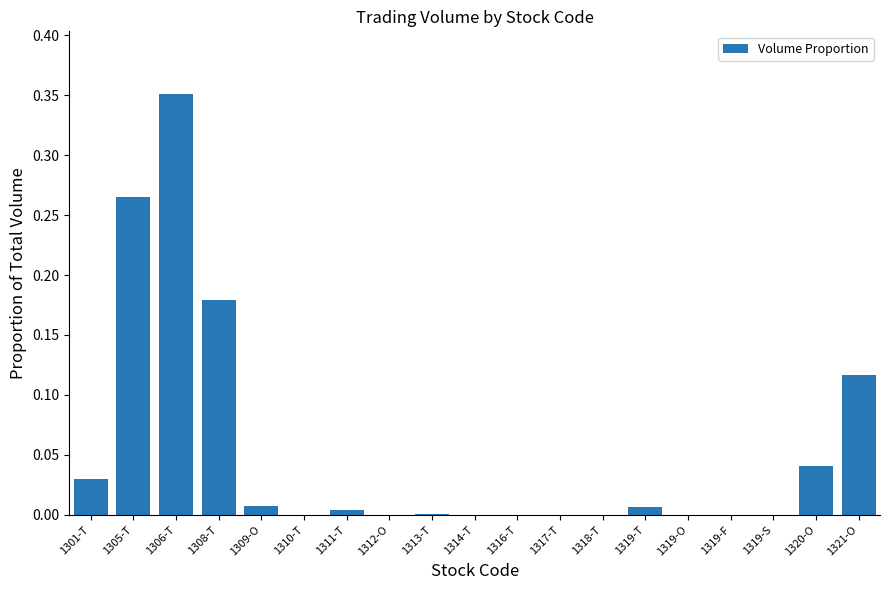

How many data points does each series have?

19